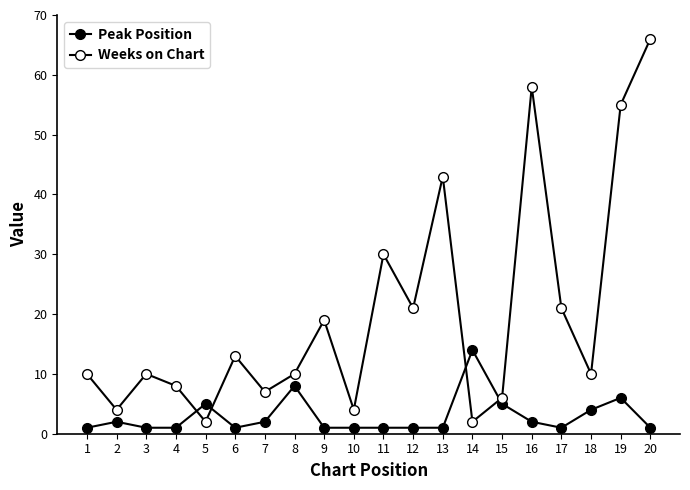

What is the maximum value for Weeks on Chart?

66